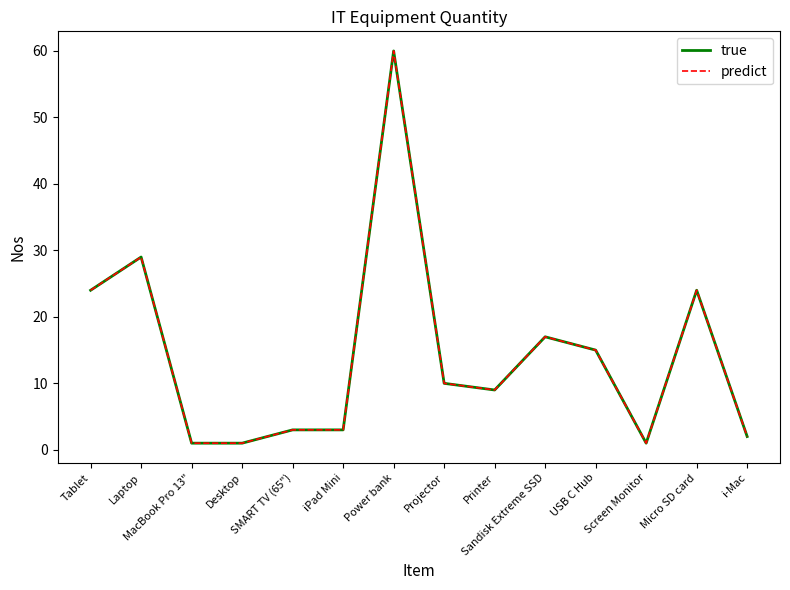

What is the value of the predict point at the 11th from the left?

15